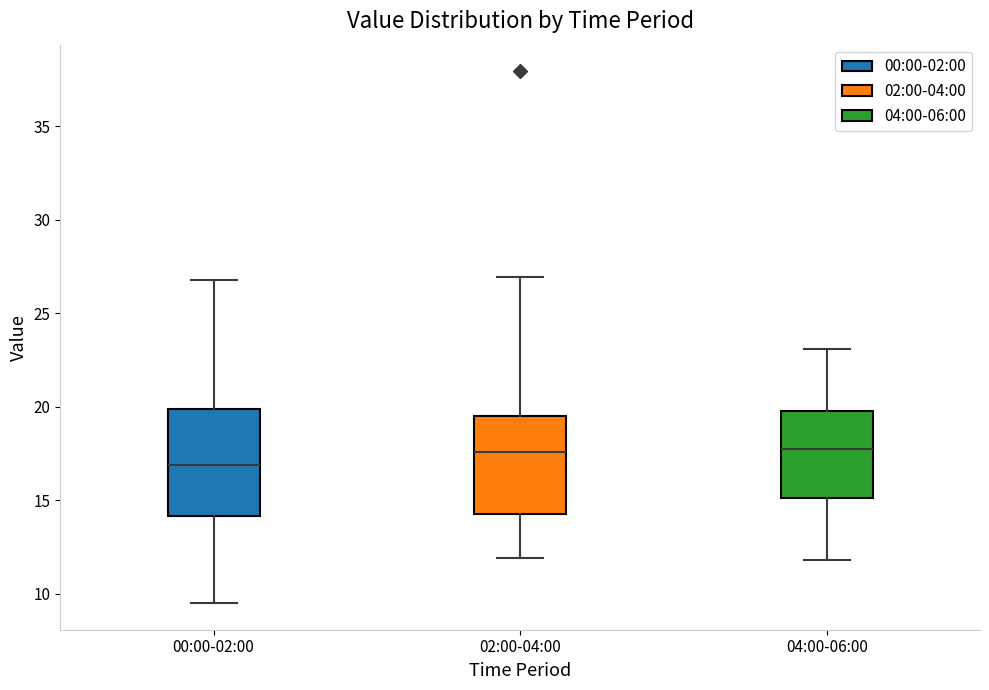

Reading left to right, read every box against the y-axis: the position of its median line, the range the box covers, and the ends of its whiskers. The values are not printed on the chart, so give them approximately, as read against the axis.

00:00-02:00: median 17.0, box 14.0 to 20.0, whiskers 9.5 to 27.0
02:00-04:00: median 17.5, box 14.0 to 19.5, whiskers 12.0 to 27.0
04:00-06:00: median 18.0, box 15.0 to 20.0, whiskers 12.0 to 23.0